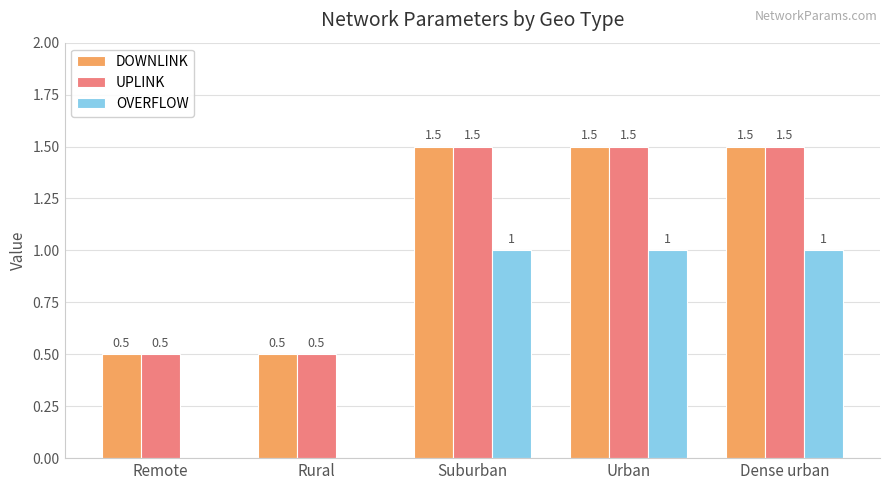

What is the total value across all series at Urban?

4.0